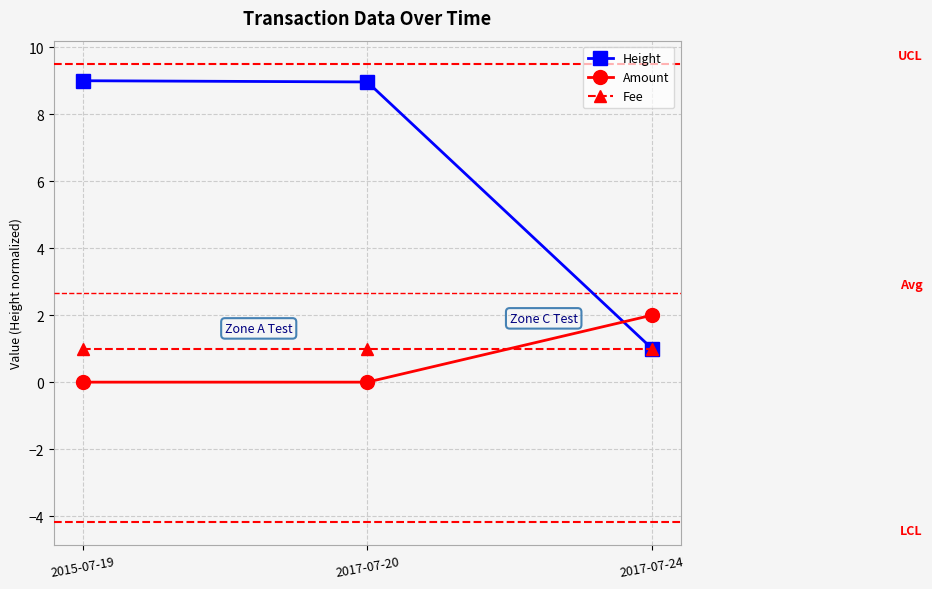

What is the maximum value for Amount?

2.0